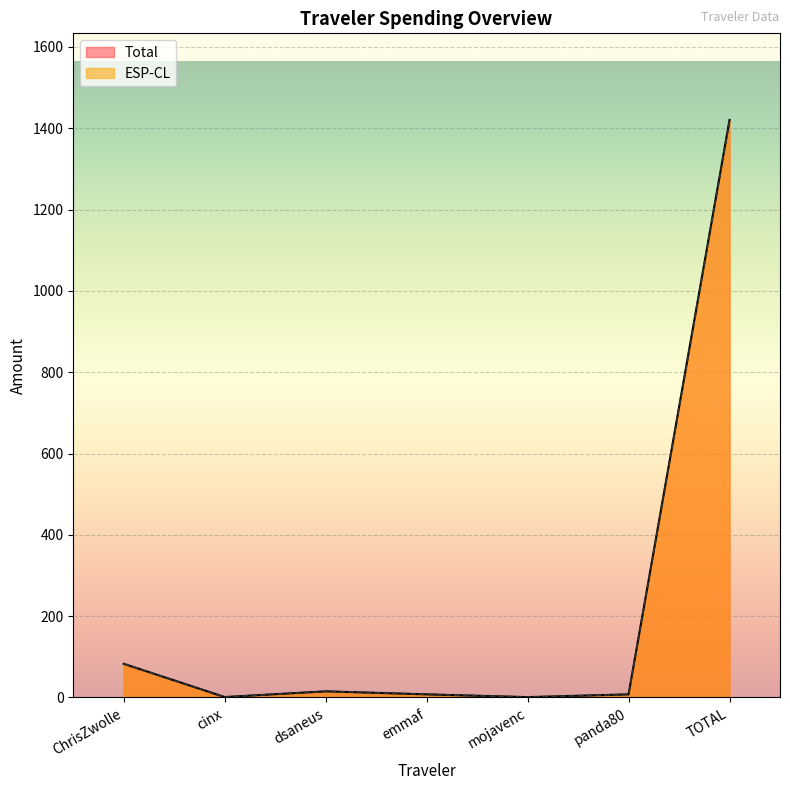

The ESP-CL series shows 82.8 at ChrisZwolle. True or false?

True